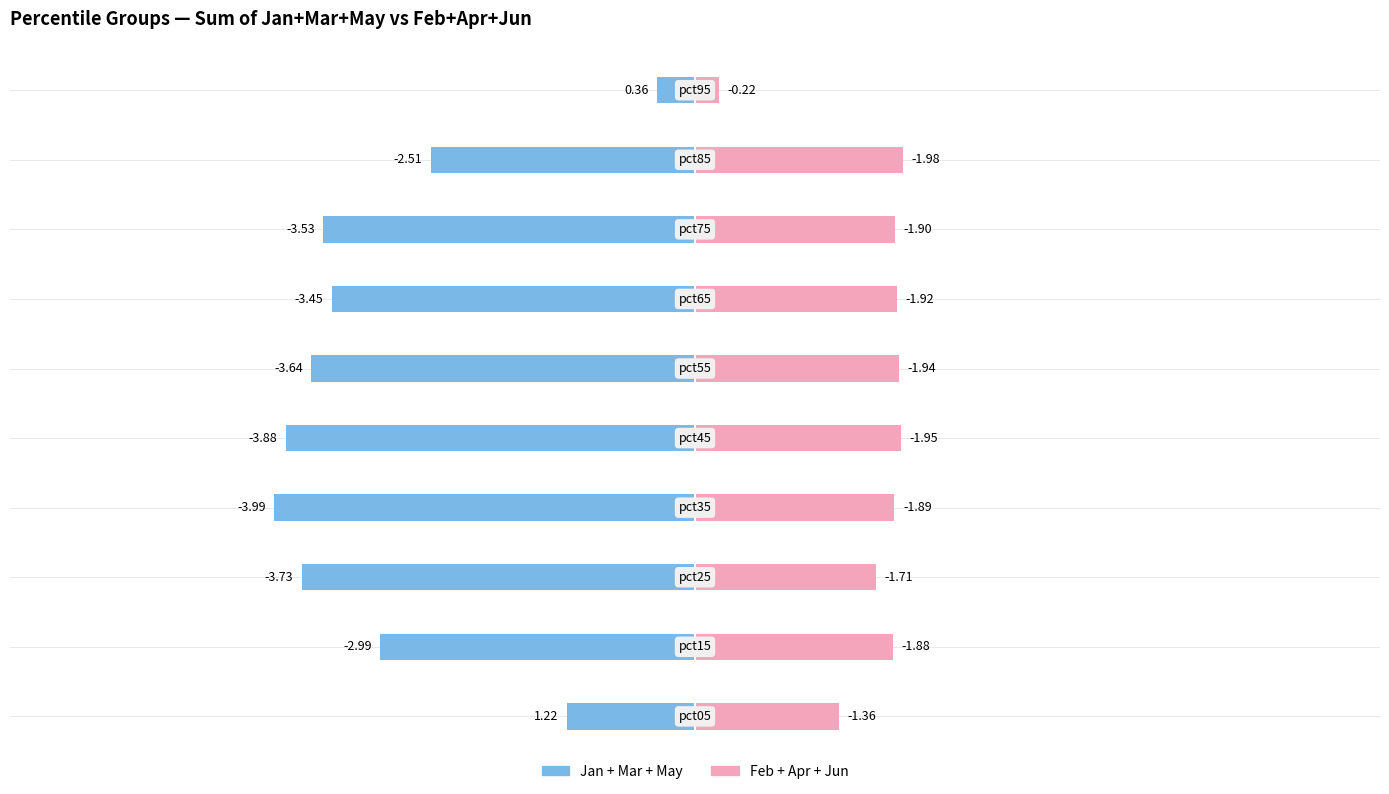

How many groups of bars are there?

10